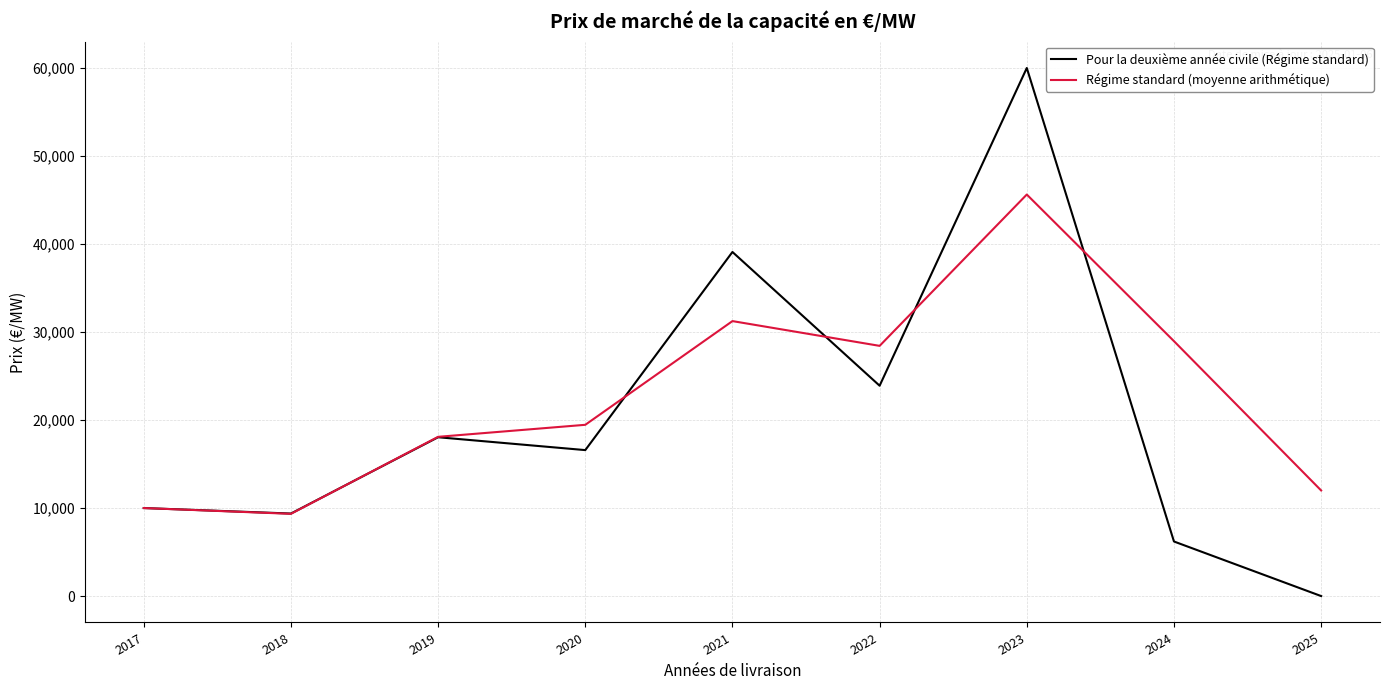

What are all the series names shown in the legend?

Pour la deuxième année civile (Régime standard), Régime standard (moyenne arithmétique)